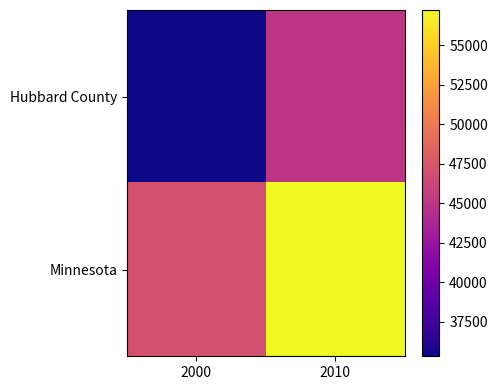

At how many categories does at least one series exceed 50109?

1